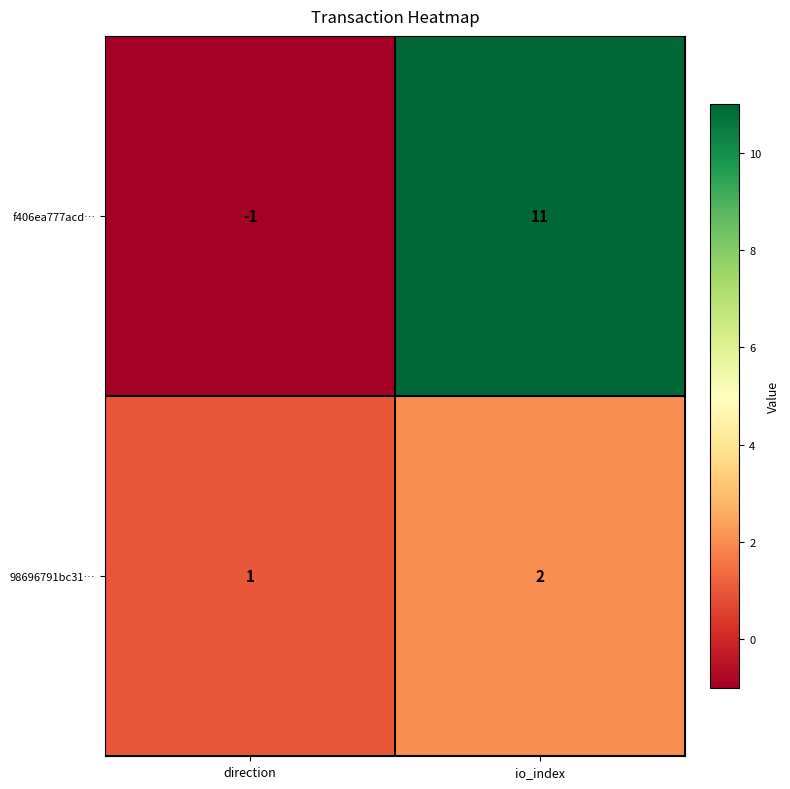

Which category has the lowest value across all series?

direction